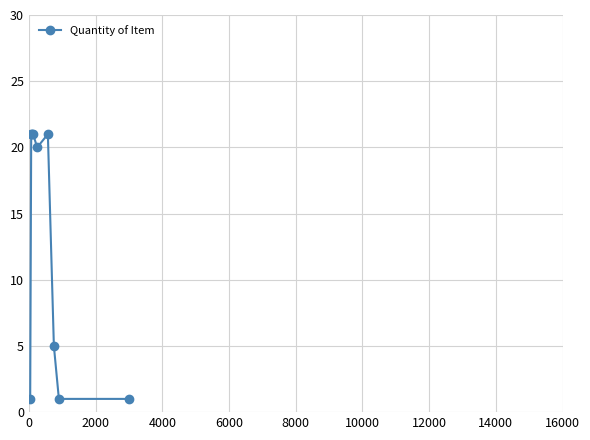

What is the value of the 4th point from the left?

21